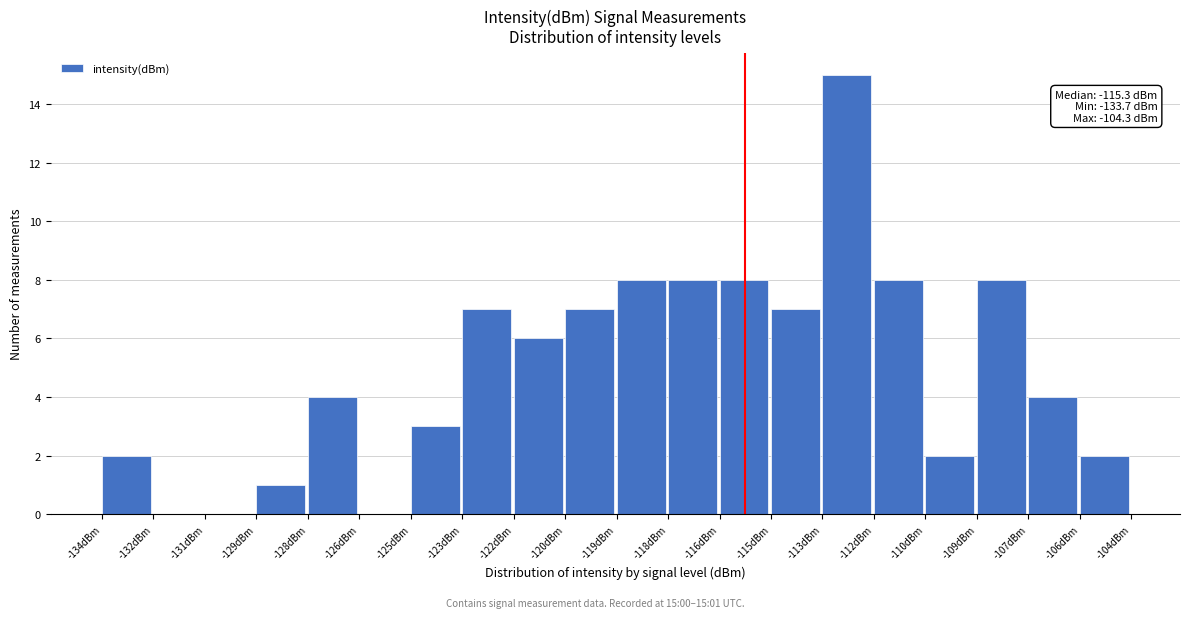

Reading left to right, what are all the values shown in this chart?

-134dBm=2	-132dBm=0	-131dBm=0	-129dBm=1	-128dBm=4	-126dBm=0	-125dBm=3	-123dBm=7	-122dBm=6	-120dBm=7	-119dBm=8	-118dBm=8	-116dBm=8	-115dBm=7	-113dBm=15	-112dBm=8	-110dBm=2	-109dBm=8	-107dBm=4	-106dBm=2